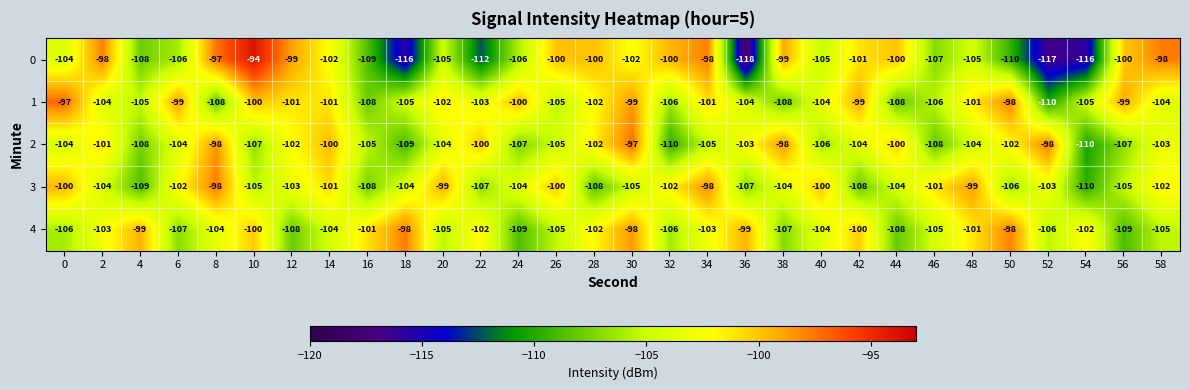

How many data points in 1 are above -103?

14